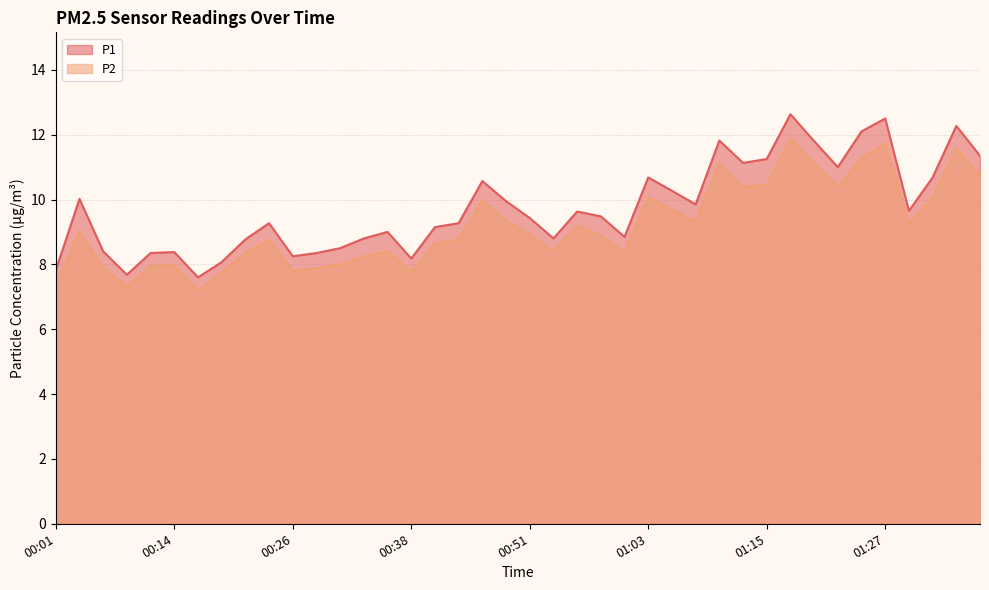

List the series in order of their peak value, lowest first.

P2, P1